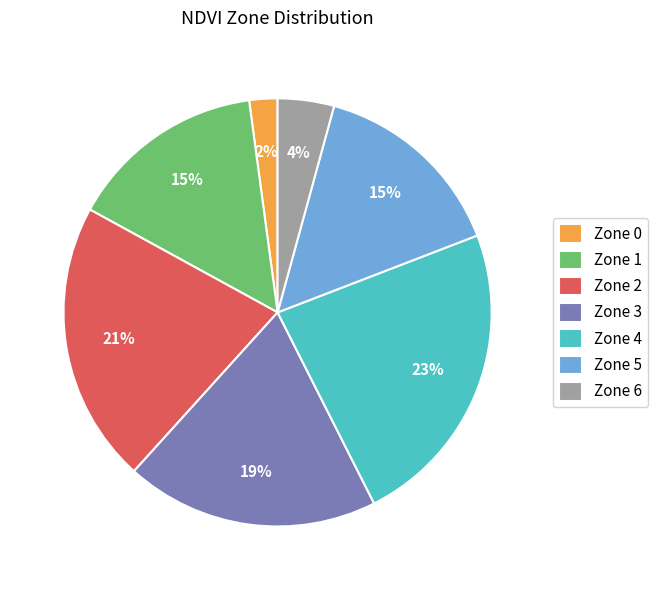

Do Zone 1 and Zone 6 together represent more than half of the pie?

No